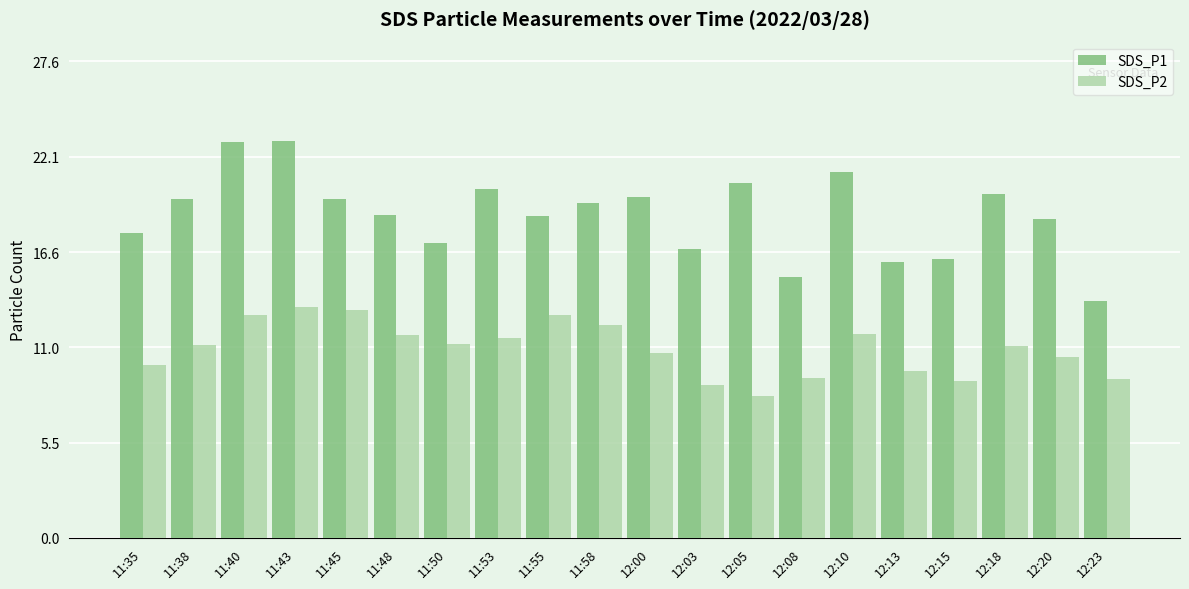

What is the total value across all series at 11:35?

27.8